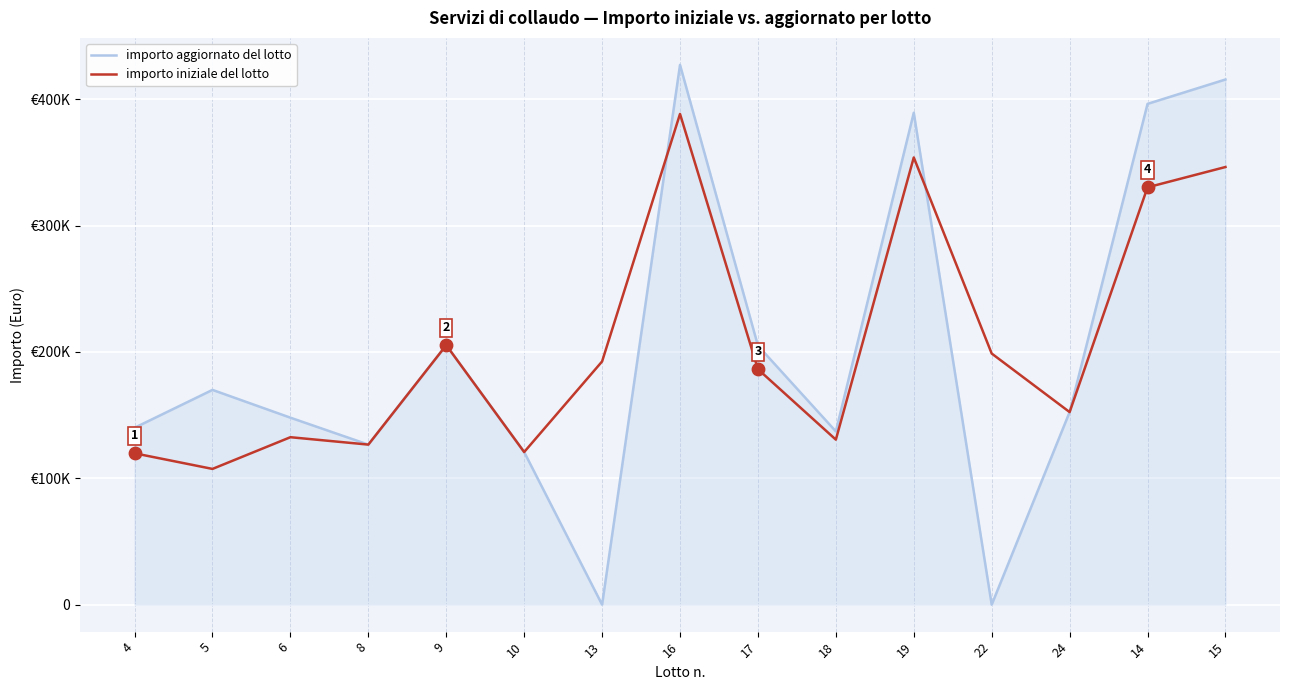

Does the chart have visible grid lines?

Yes